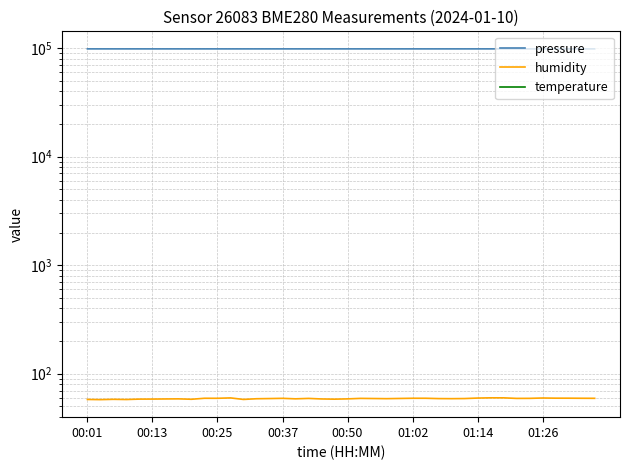

What is the difference between the temperature values at 33 and 34?

0.1